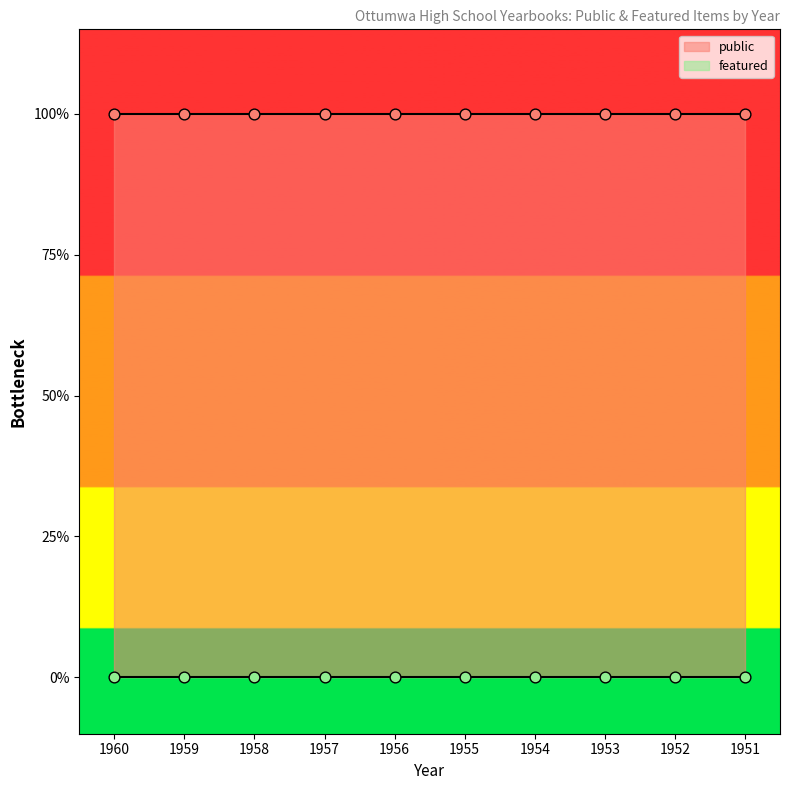

Which series has the largest total across all categories?

public